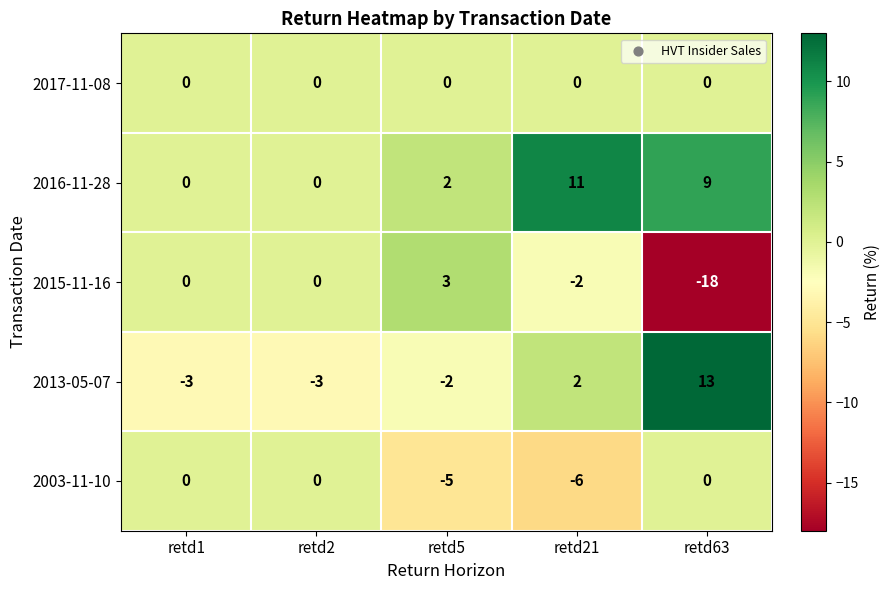

What is the difference between the 2003-11-10 values at retd5 and retd1?

5